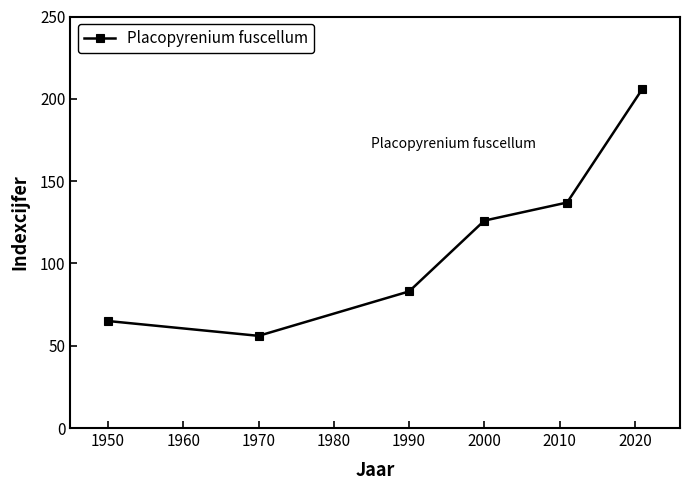

How many interior local valleys (lower than both neighbors) does the data have?

1